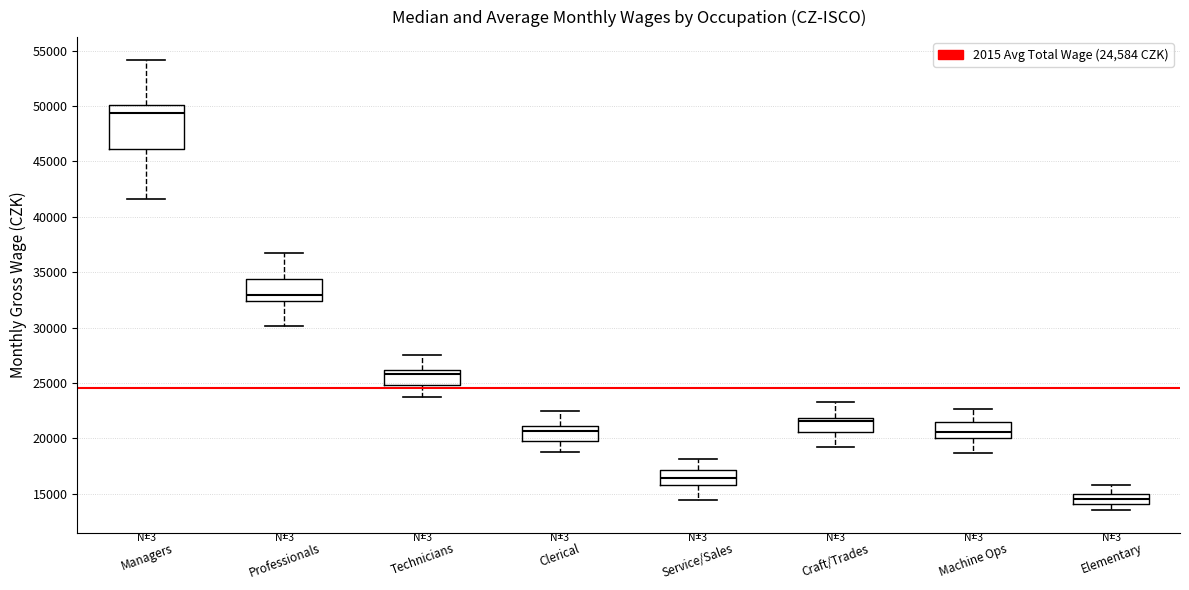

Where is the upper edge of the box for Craft/Trades on the y-axis? The values are not printed on the chart, so give them approximately, as read against the axis.

22000